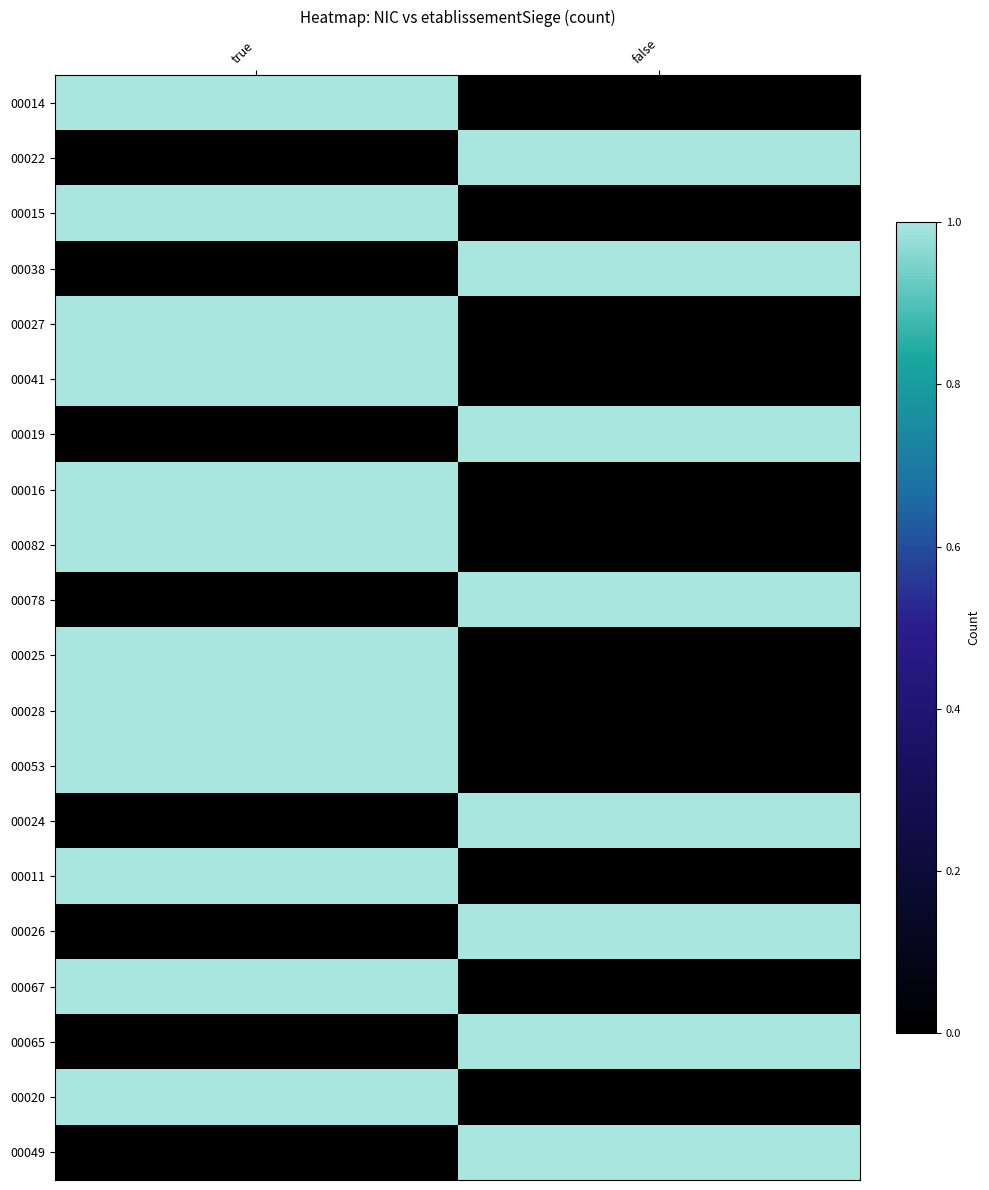

What is the difference between the highest and lowest values at true?

1